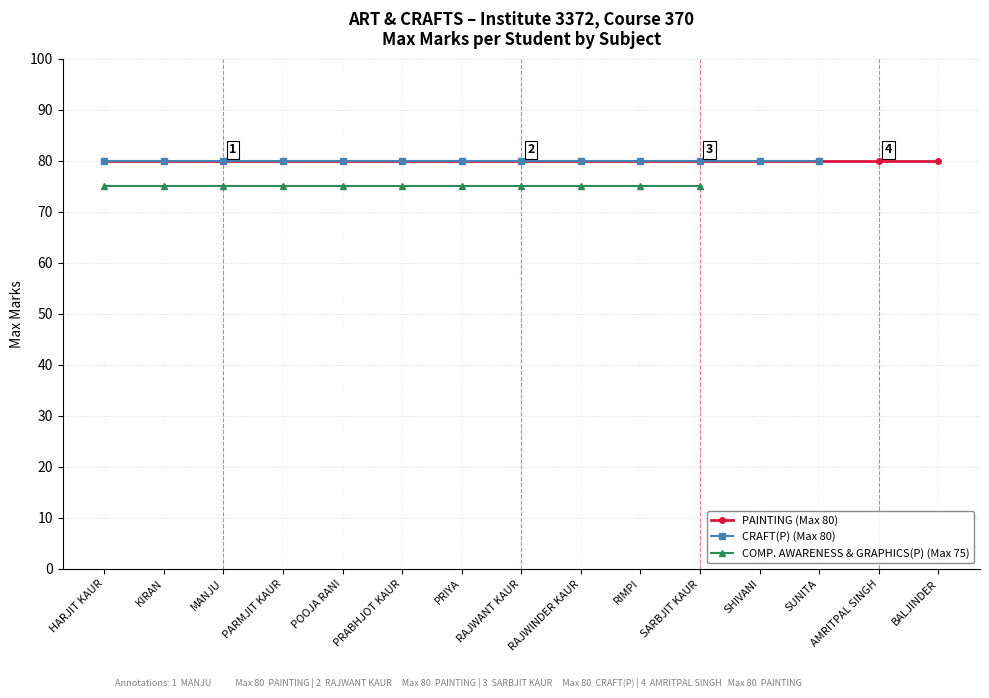

How many data points does each series have?

15